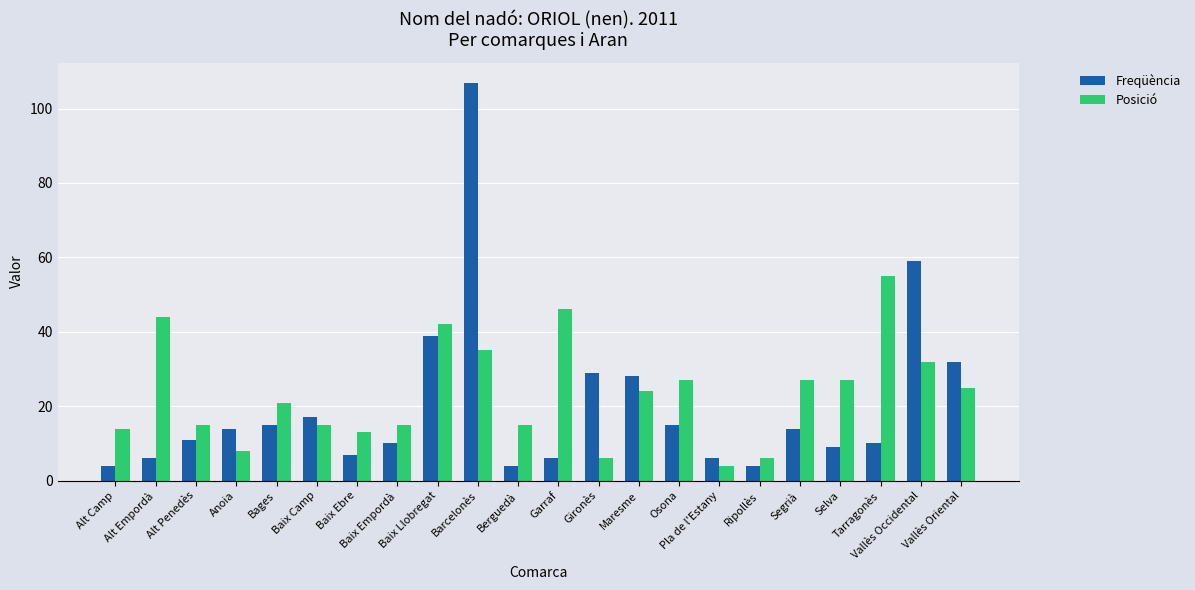

List the series in order of their overall mean, highest first.

Posició, Freqüència